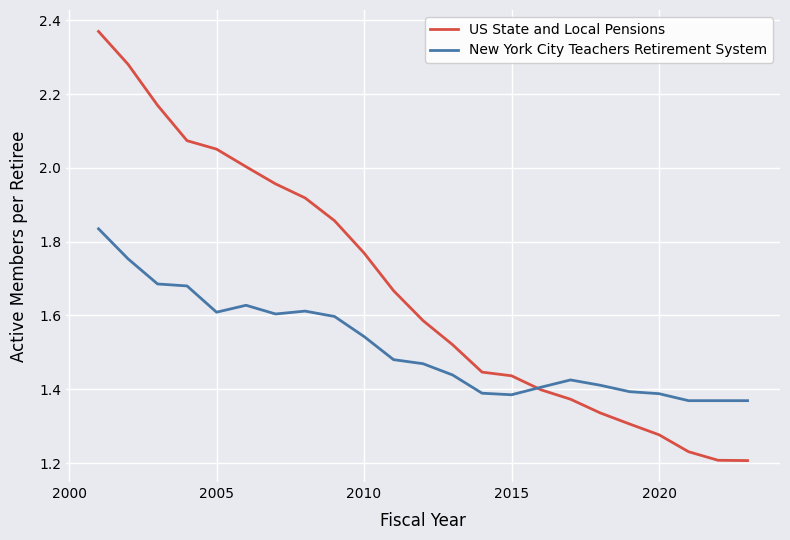

Which series has the largest total across all categories?

US State and Local Pensions